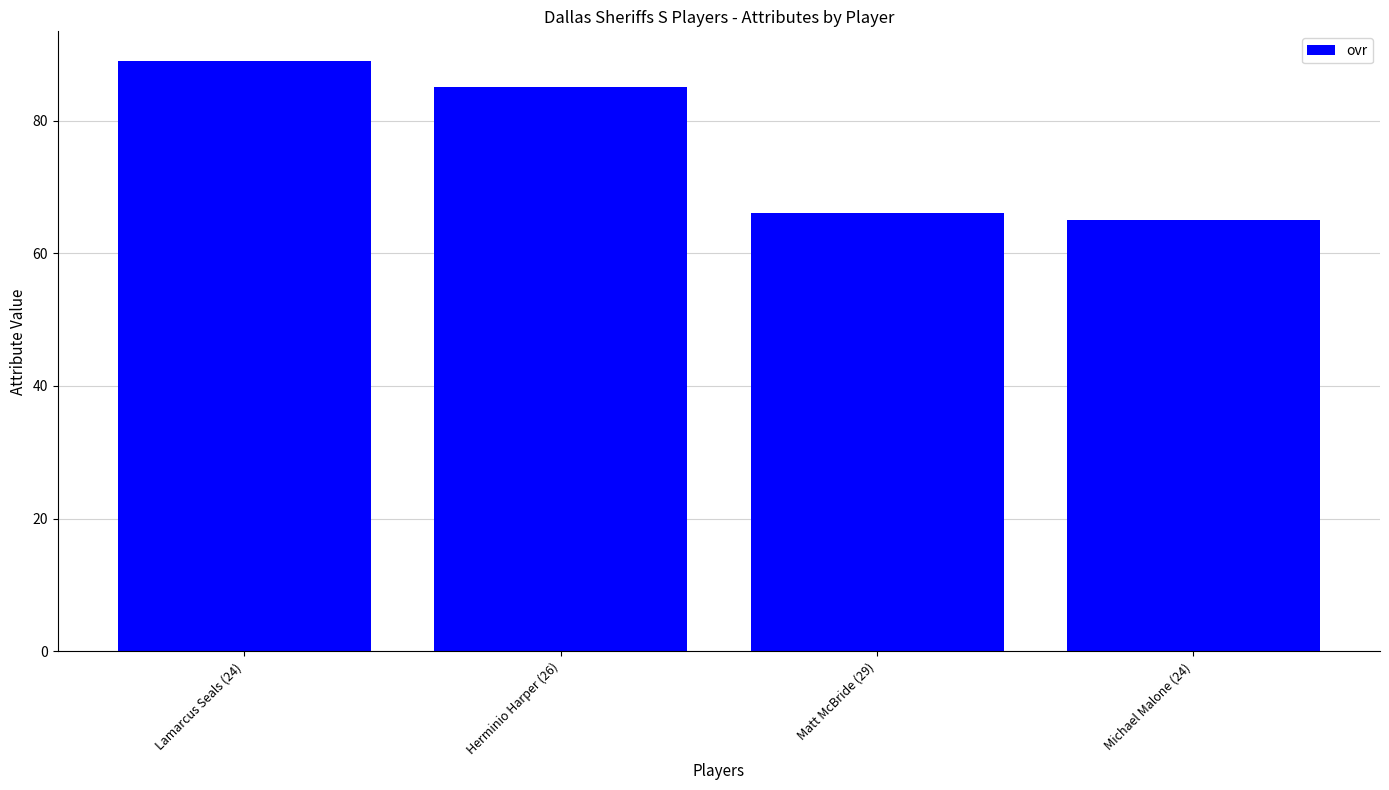

What is the sum of all values?

305